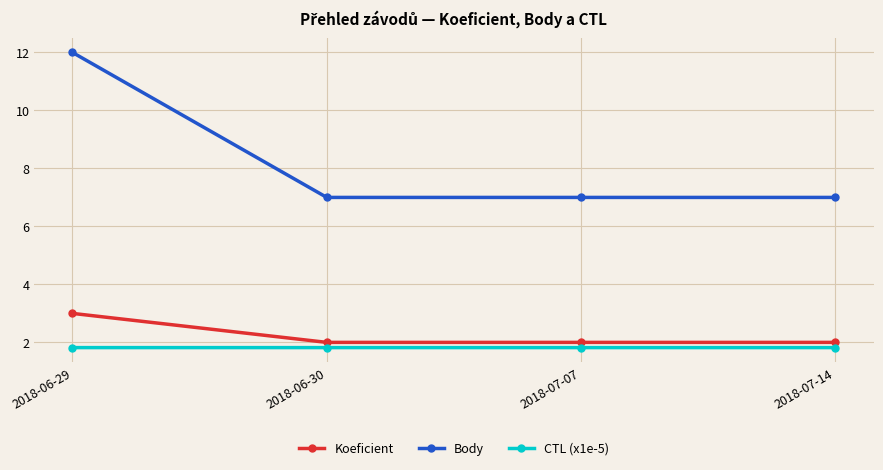

True or false: CTL (x1e-5) has a value of 2.4 at 2018-07-07.

False